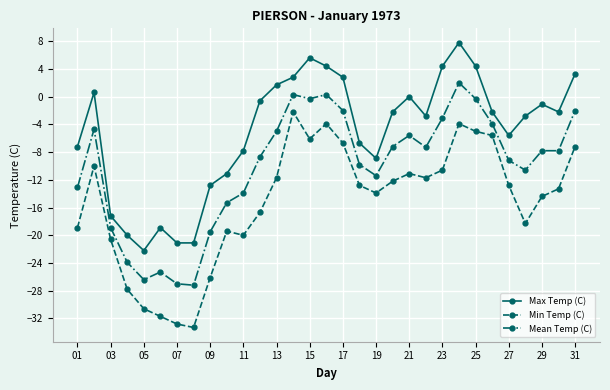

What is the value of the Max Temp (C) point at the 4th from the left?

-20.0